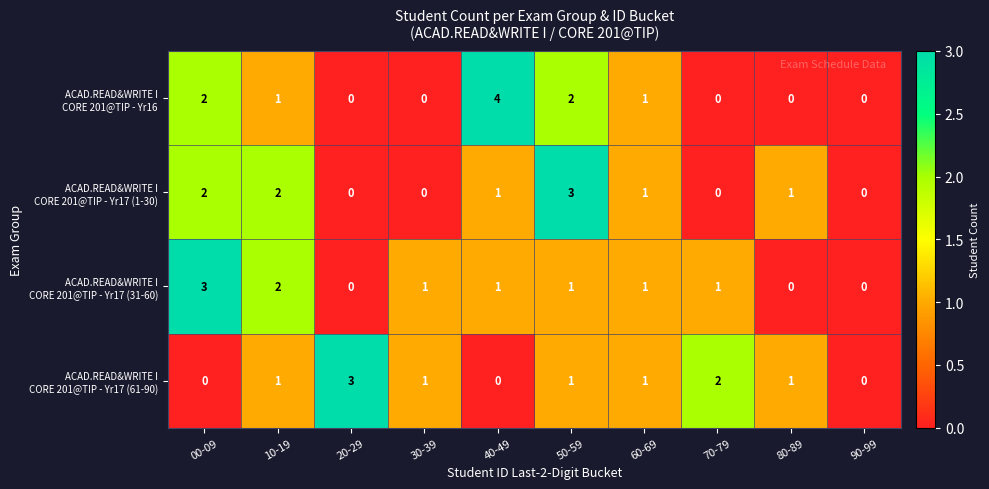

Which label corresponds to the largest value in the chart?

40-49